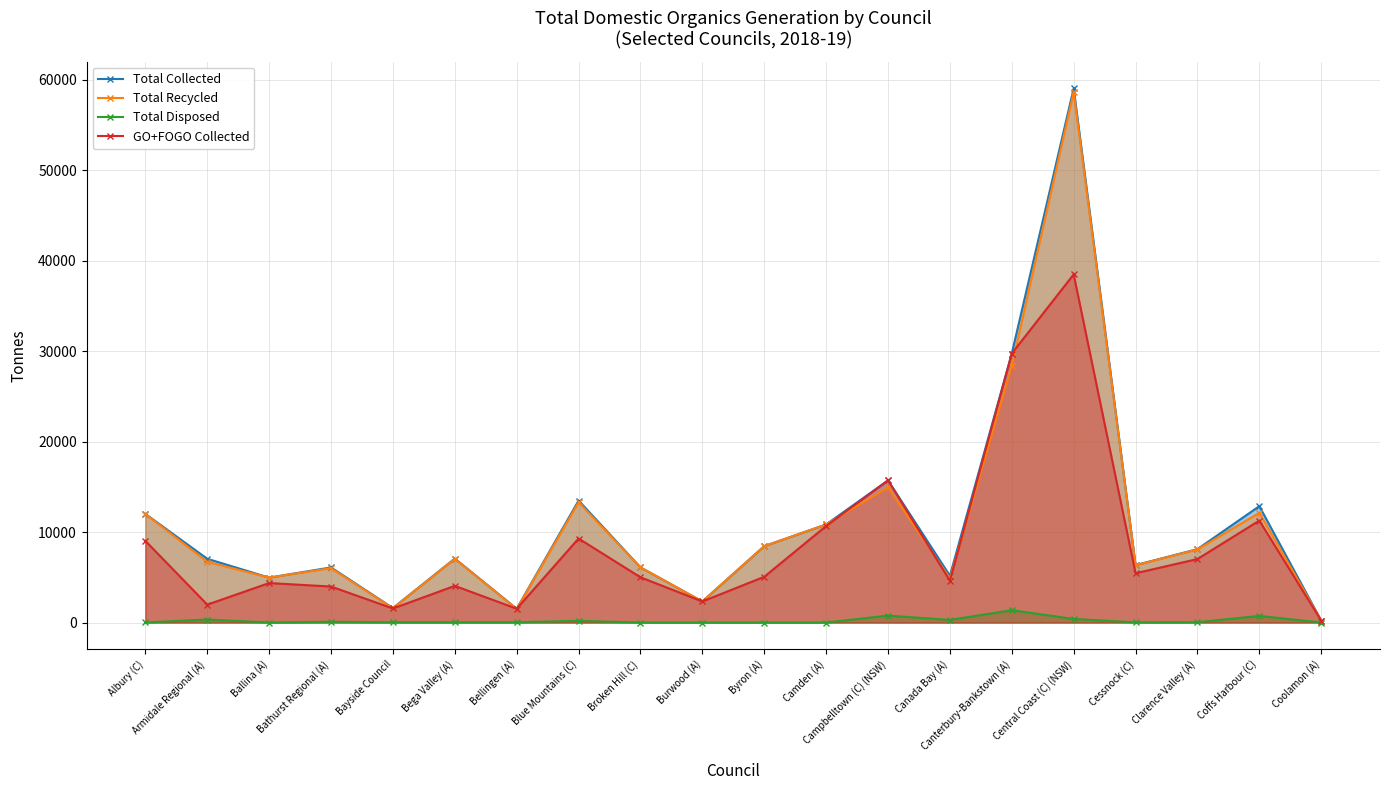

How many lines are shown in the chart?

4